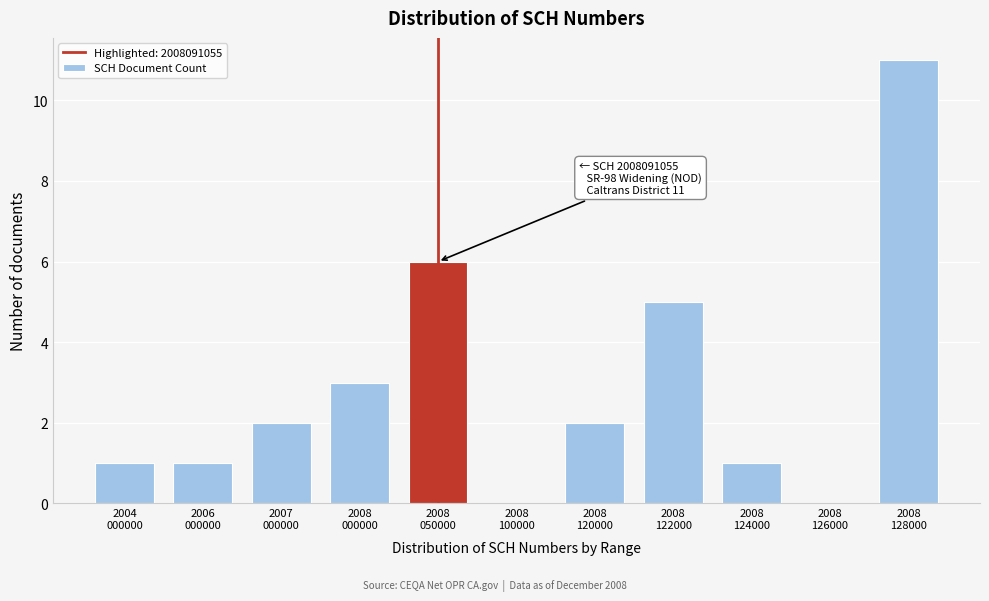

What is the greatest value displayed?

11